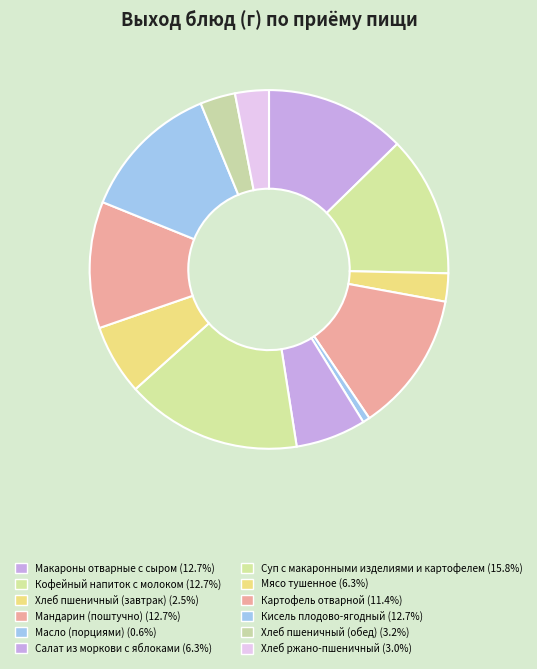

How many slices are in this pie chart?

12